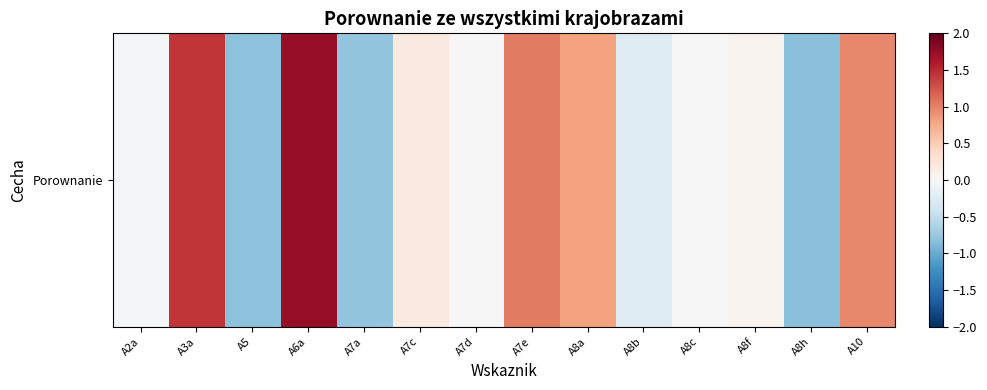

Reading right to left, what are all the values shown in this chart?

A10=1.0	A8h=-0.8	A8f=0.1	A8c=-0.0	A8b=-0.3	A8a=0.8	A7e=1.0	A7d=0.0	A7c=0.2	A7a=-0.8	A6a=1.7	A5=-0.8	A3a=1.4	A2a=-0.0